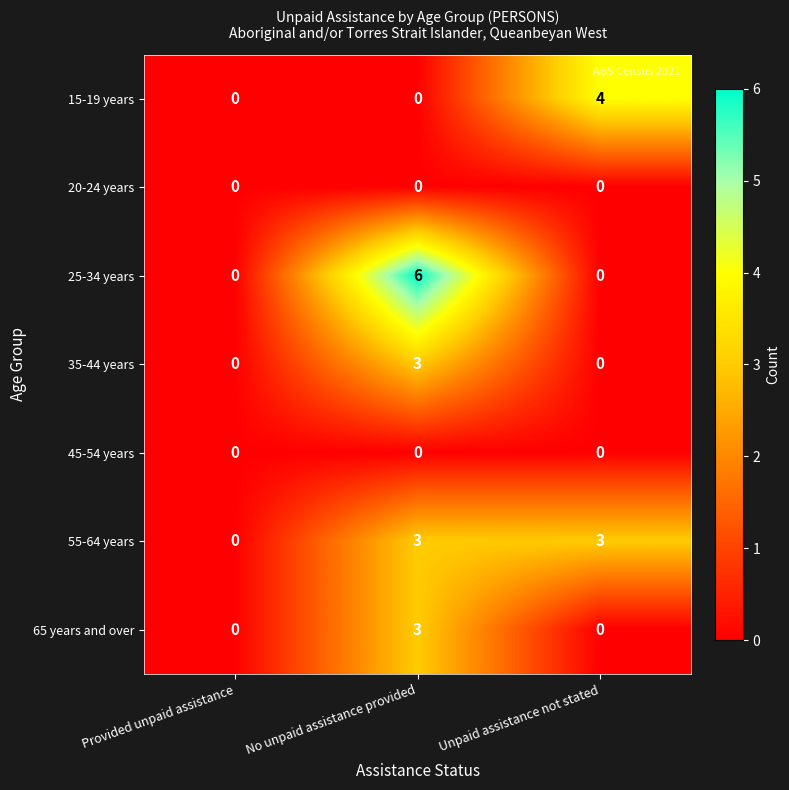

The 15-19 years series shows 2 at No unpaid assistance provided. True or false?

False